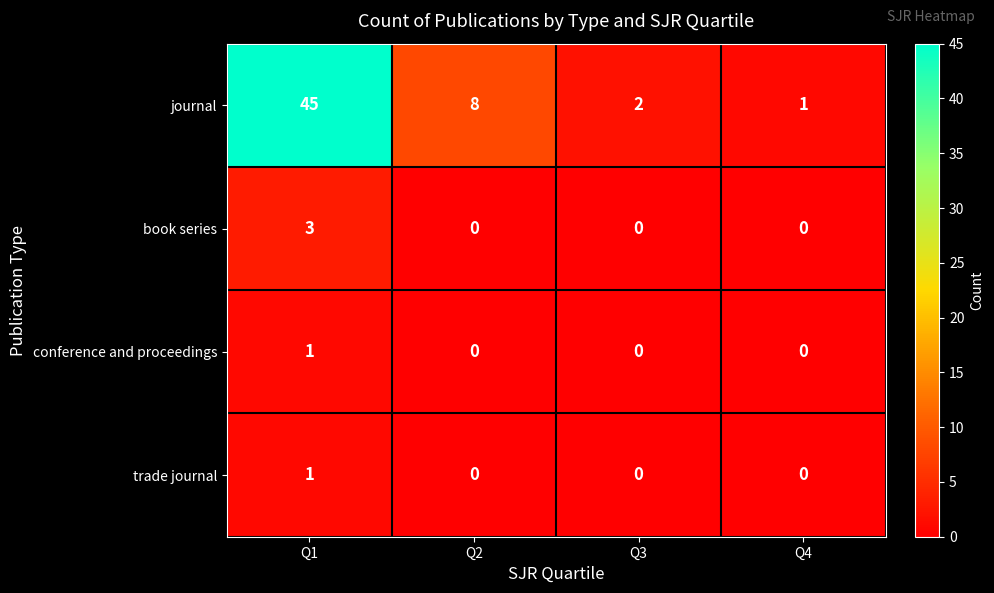

True or false: book series has a value of 1 at Q1.

False